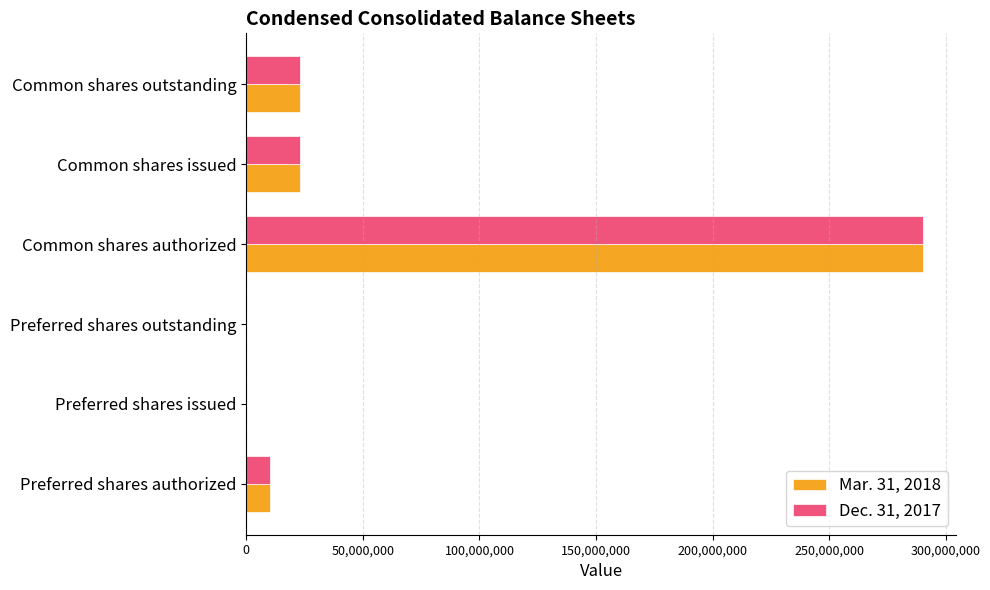

Is the value of Mar. 31, 2018 at Common shares authorized greater than the value of Dec. 31, 2017 at Common shares outstanding?

Yes